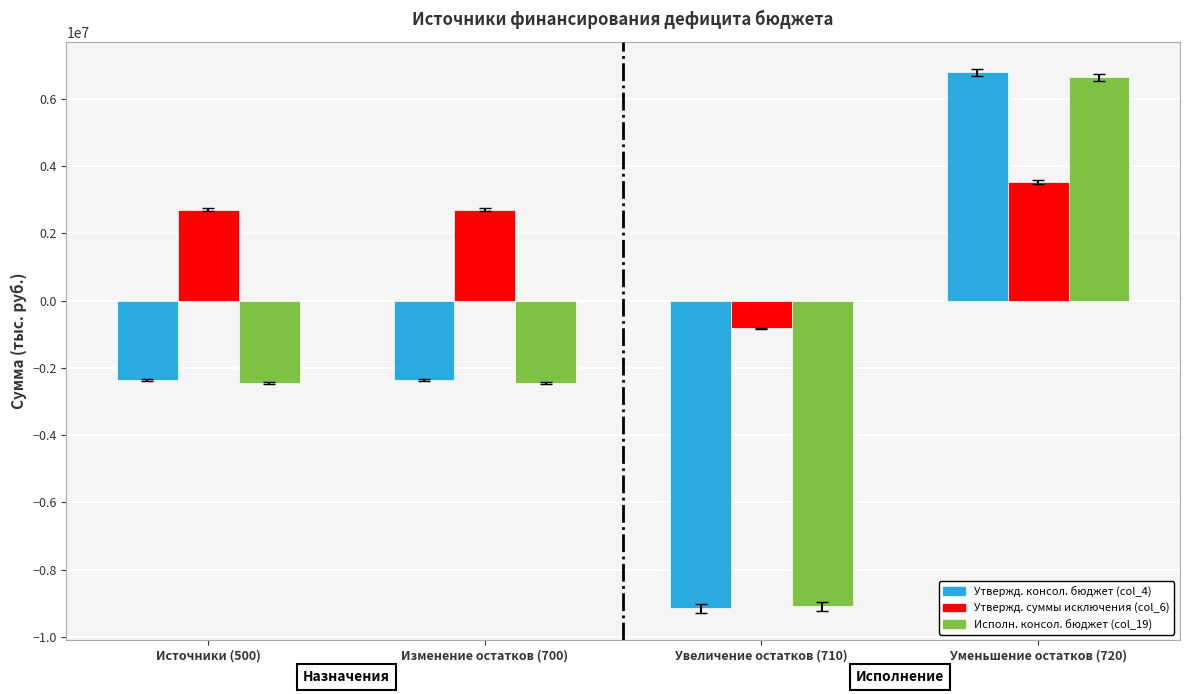

Which label corresponds to the smallest value in the chart?

Увеличение остатков (710)